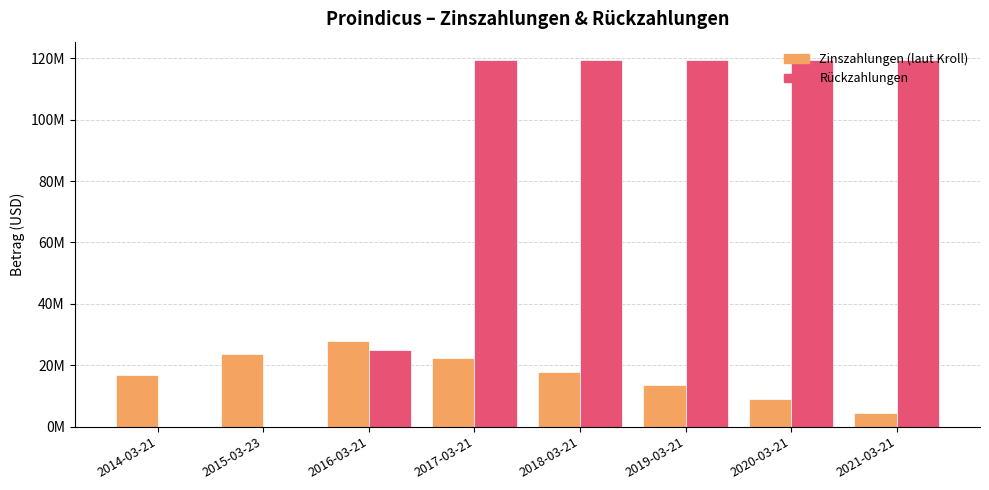

Rank the categories by Rückzahlungen value from highest to lowest.

2017-03-21, 2018-03-21, 2019-03-21, 2020-03-21, 2021-03-21, 2016-03-21, 2014-03-21, 2015-03-23